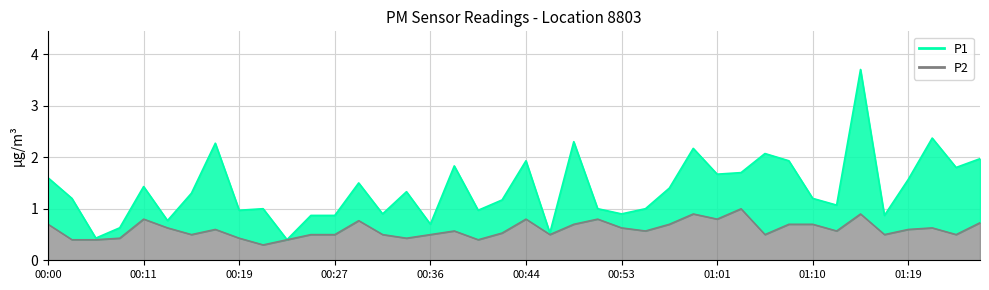

Between 00:04 and 00:25, which series saw the biggest shift?

P1